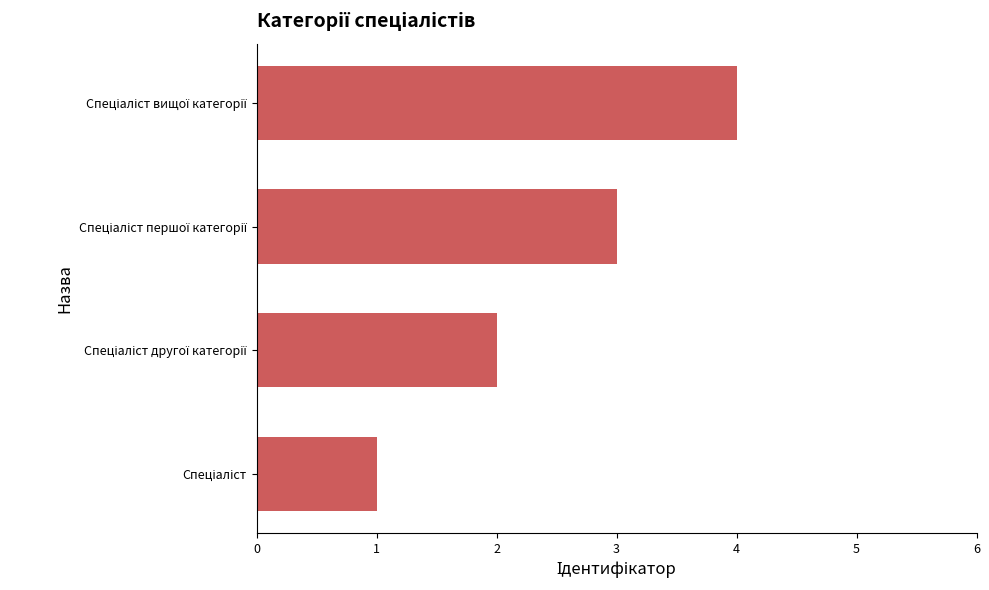

What is the maximum value shown in the chart?

4